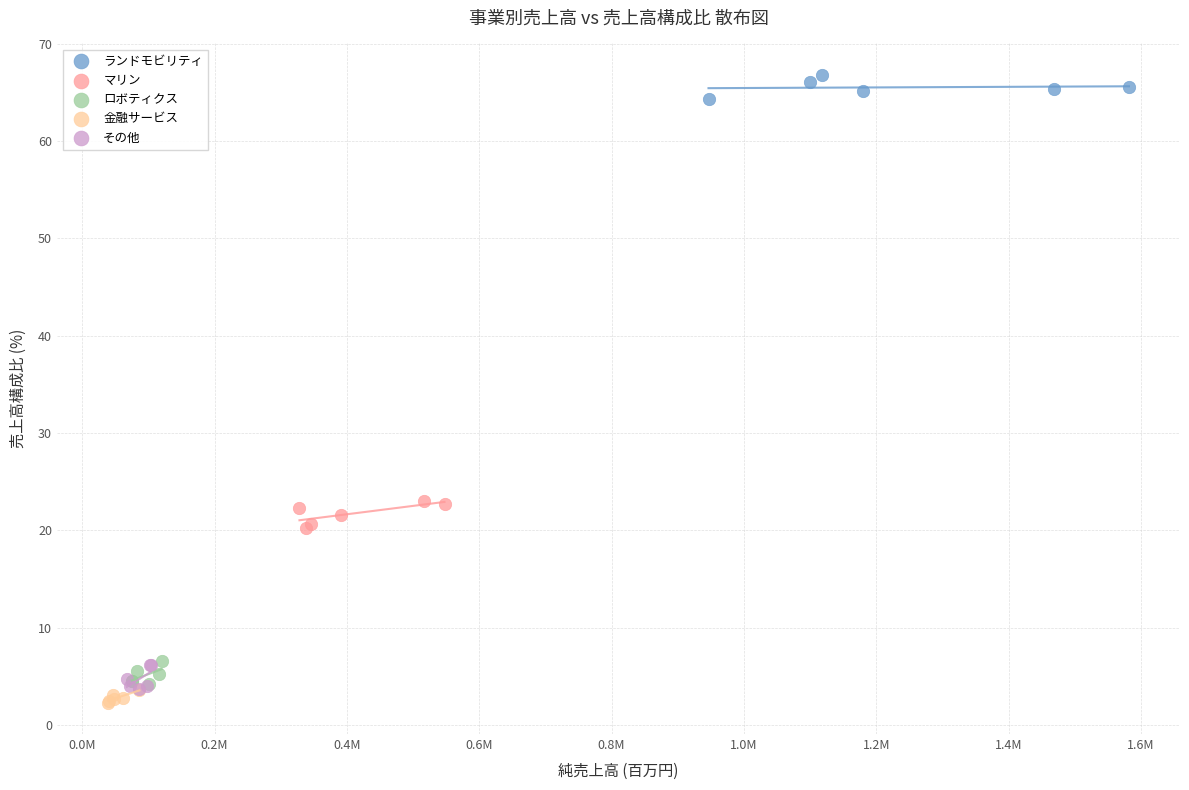

What are all the series names shown in the legend?

ランドモビリティ, マリン, ロボティクス, 金融サービス, その他